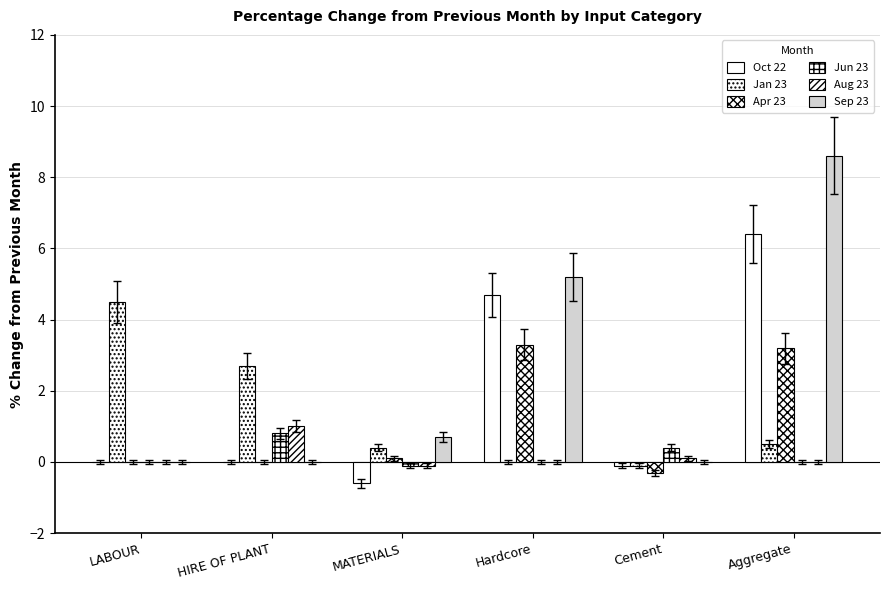

How many categories are shown in the chart?

6